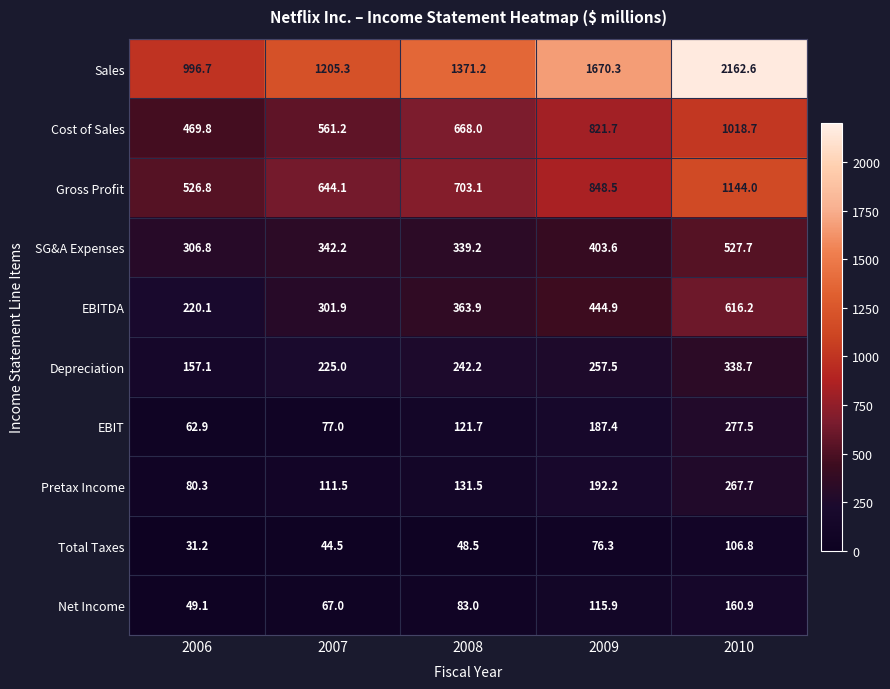

What is the difference between the highest and lowest values at 2008?

1322.7